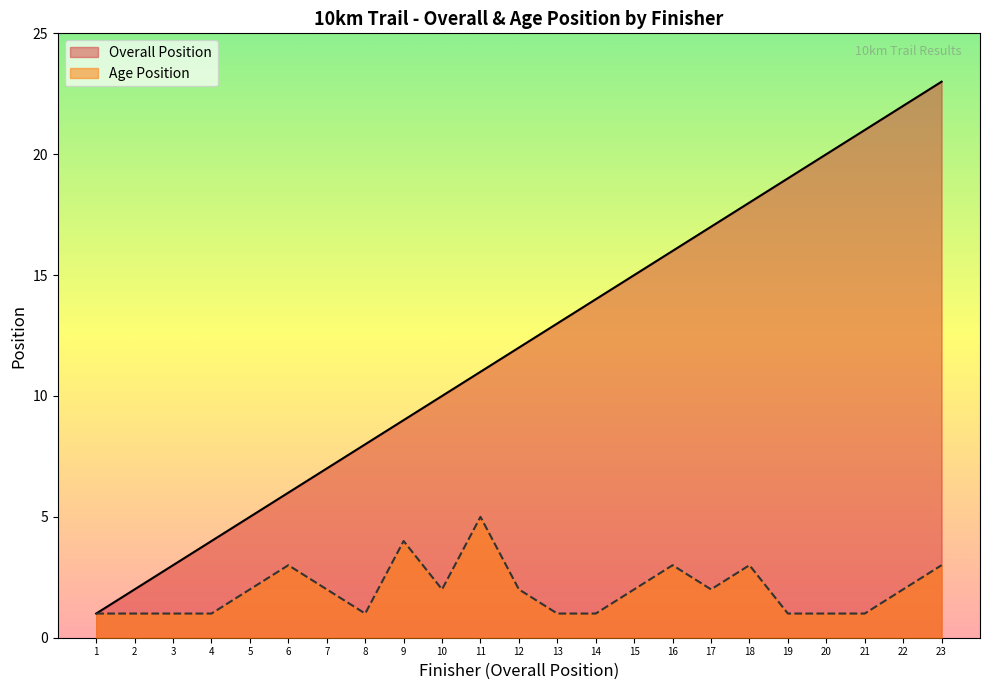

Reading left to right, list all the values displayed in this chart.

Overall Position: 1	2	3	4	5	6	7	8	9	10	11	12	13	14	15	16	17	18	19	20	21	22	23
Age Position: 1	1	1	1	2	3	2	1	4	2	5	2	1	1	2	3	2	3	1	1	1	2	3